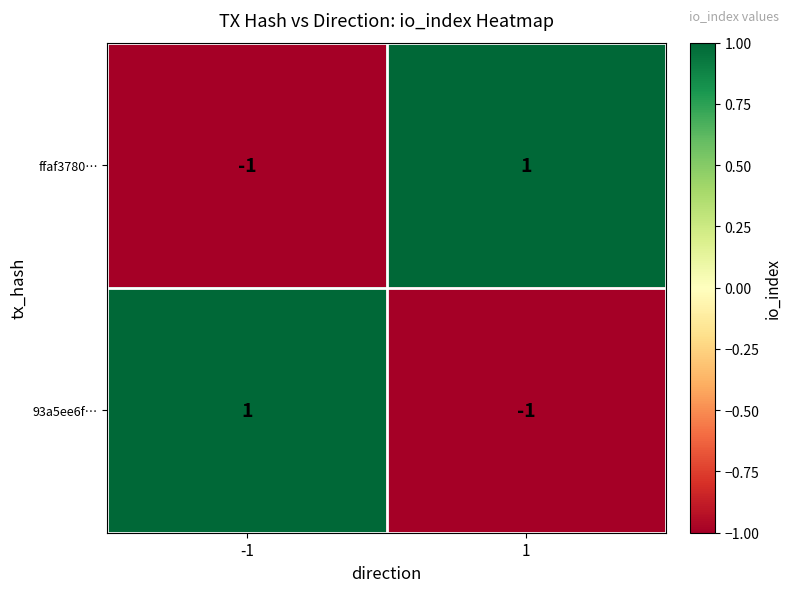

Rank the categories by ffaf3780… value from highest to lowest.

1, -1